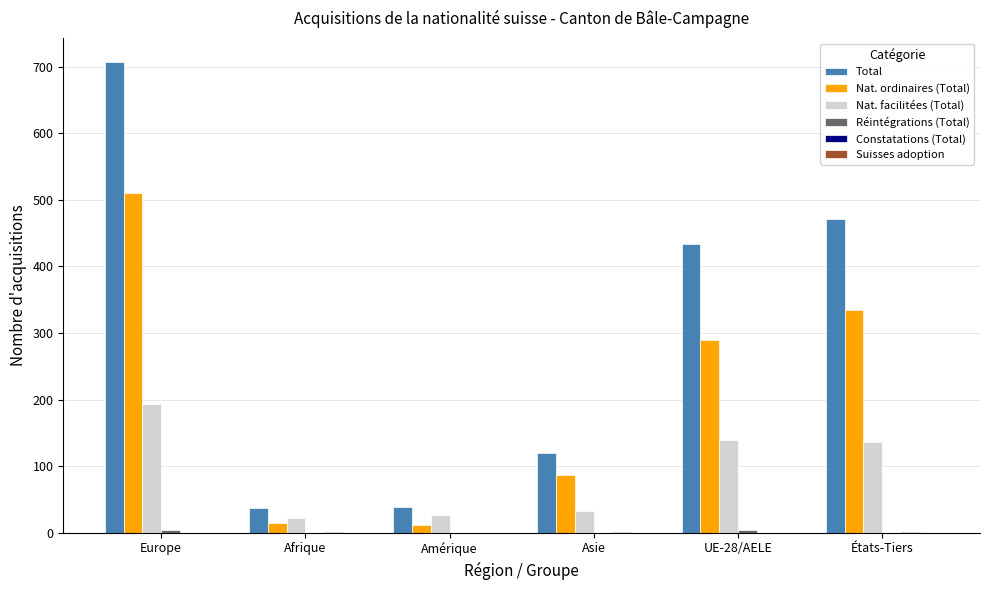

What is the maximum value for Total?

708